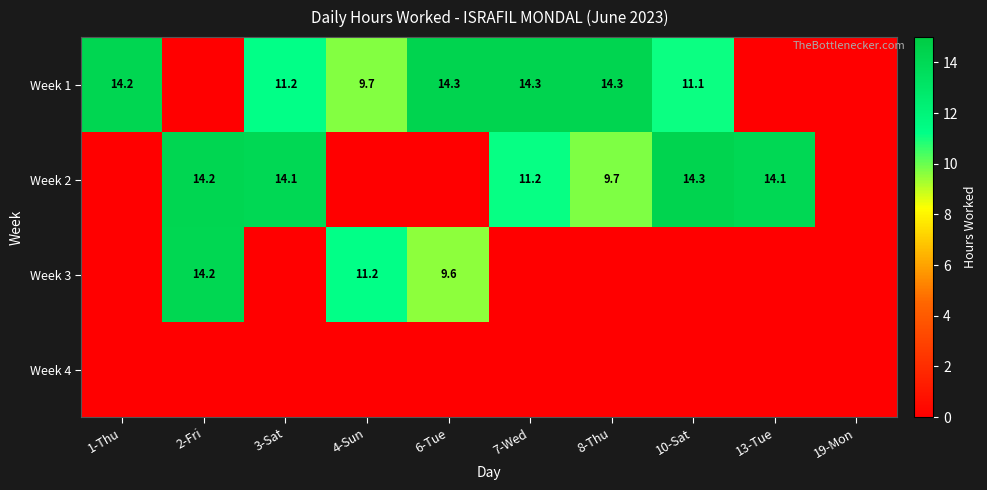

The Week 1 series shows 14.3 at 8-Thu. True or false?

True